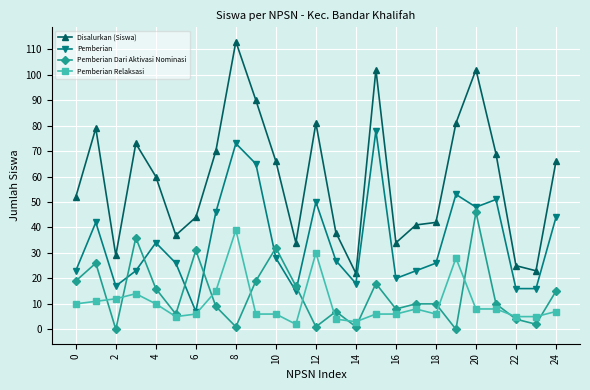

How many intersections are there between Pemberian Dari Aktivasi Nominasi and Pemberian Relaksasi?

12